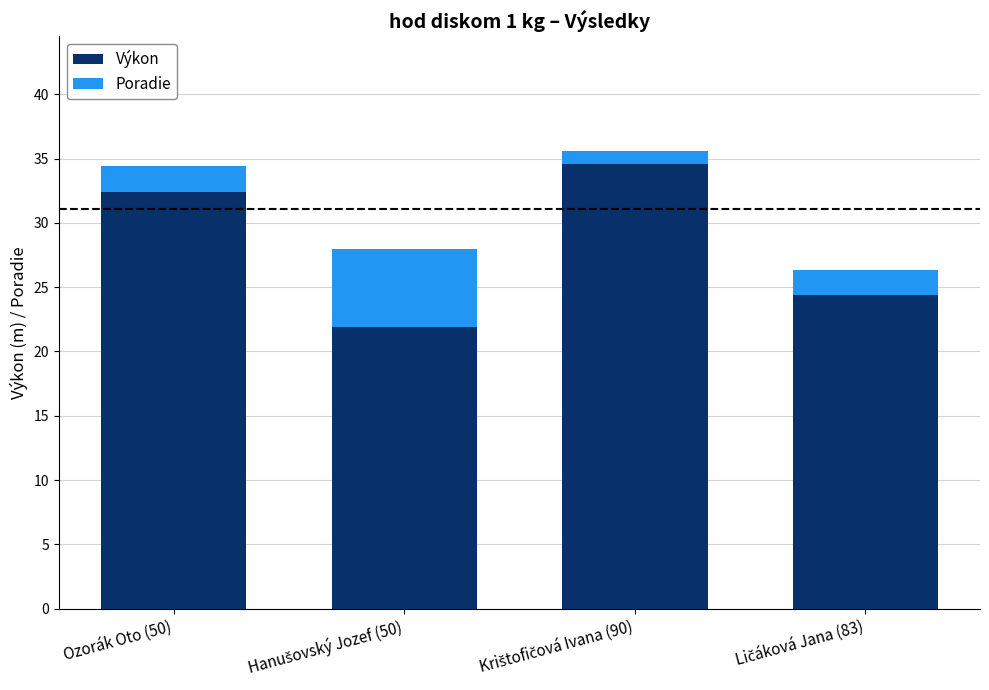

The Výkon series shows 32.4 at Ozorák Oto (50). True or false?

True